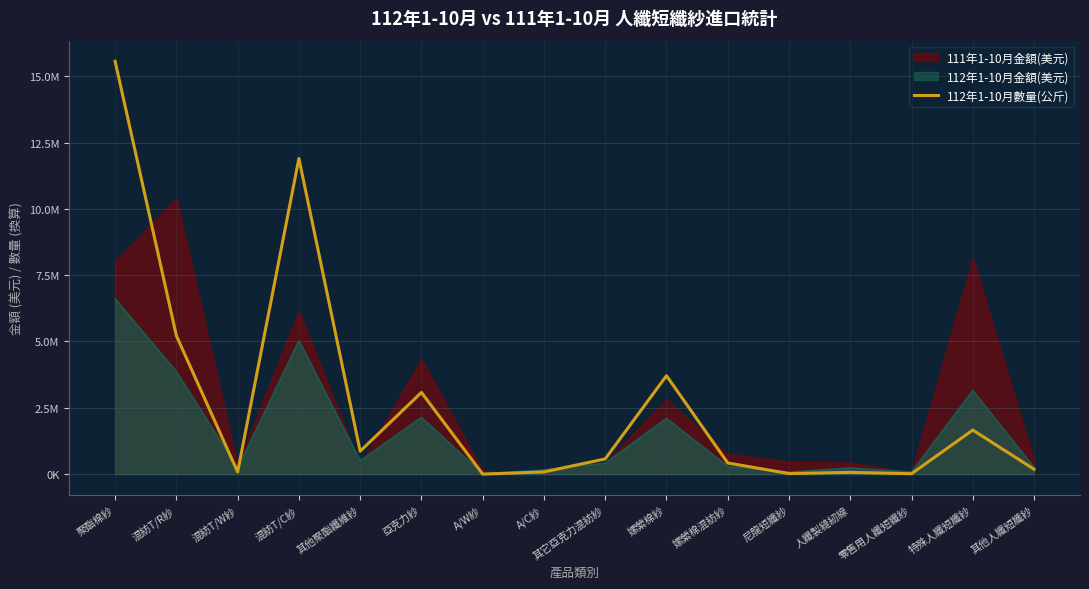

Reading left to right, what are all the values shown in this chart?

聚酯棉紗=15562996.9	混紡T/R紗=5217485.3	混紡T/W紗=82165.3	混紡T/C紗=11899648.8	其他聚酯纖維紗=863764.8	亞克力紗=3079620.3	A/W紗=191.6	A/C紗=82779.3	其它亞克力混紡紗=572976.5	嫘縈棉紗=3709958.8	嫘縈棉混紡紗=419996.4	尼龍短纖紗=21070.5	人纖製縫紉線=66340.3	零售用人纖短纖紗=15761.2	特殊人纖短纖紗=1660595.0	其他人纖短纖紗=183849.1